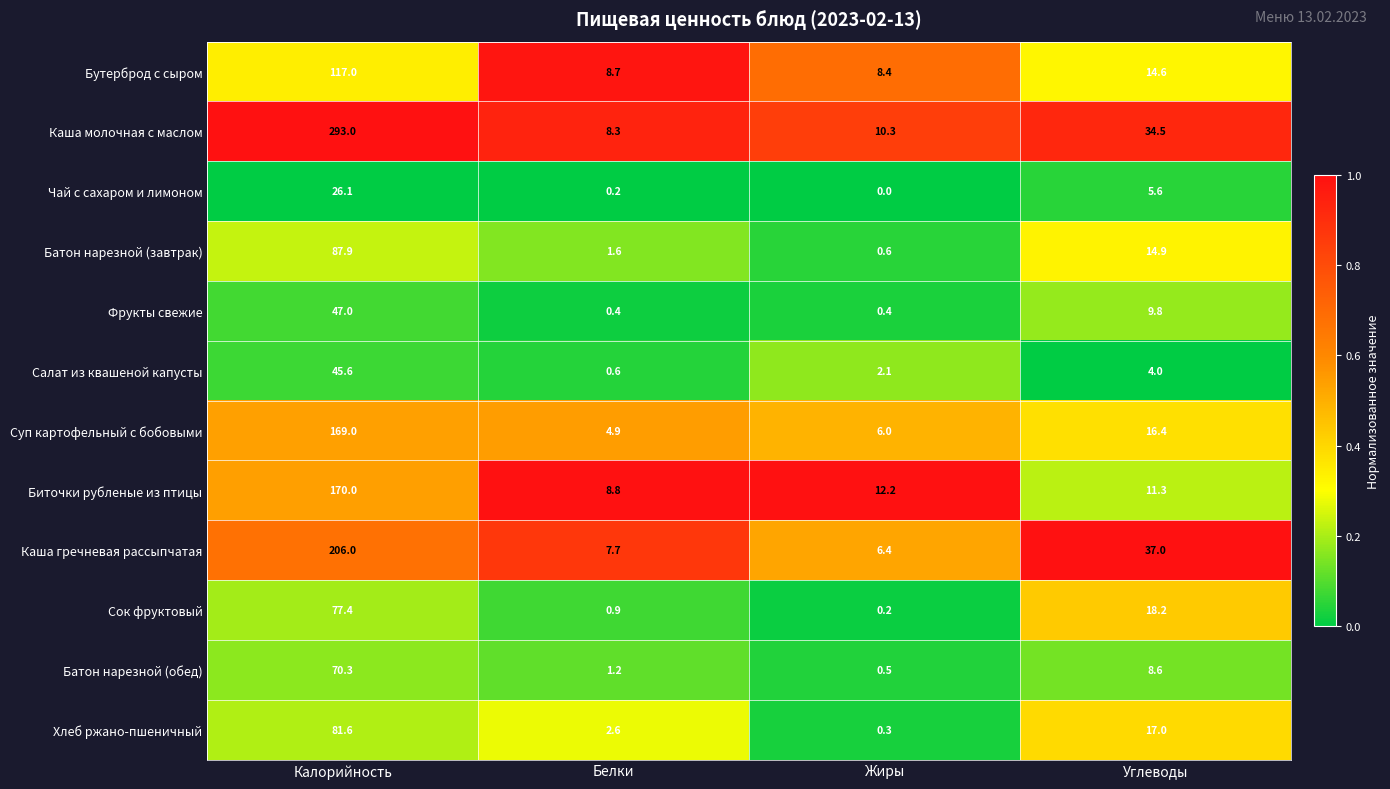

Is it true that Суп картофельный с бобовыми equals 16.4 at Углеводы?

True